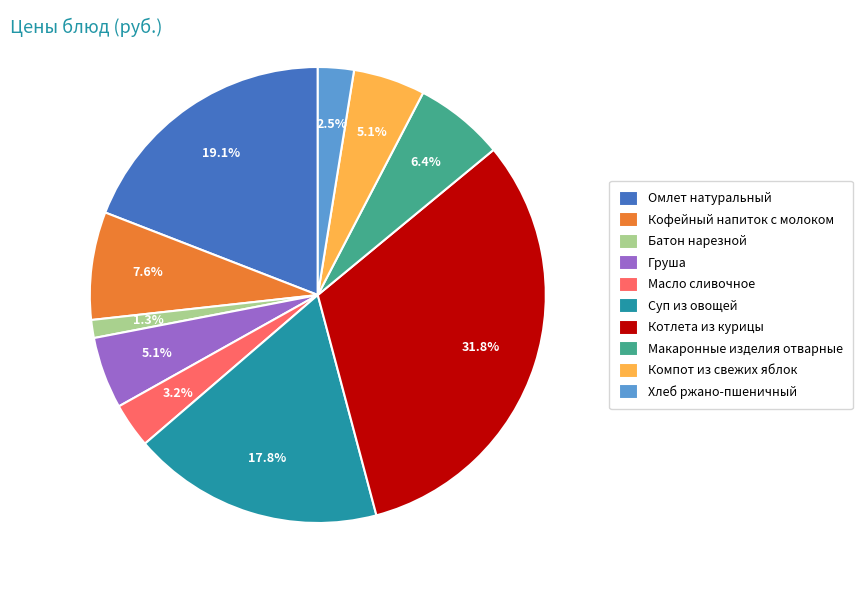

The Суп из овощей slice represents 33% of the pie. True or false?

False